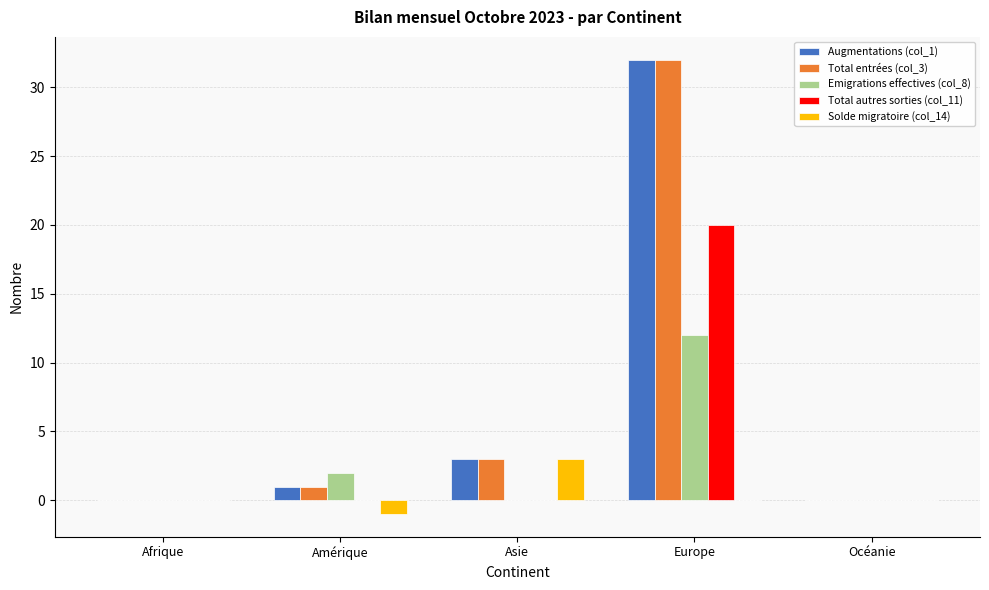

Which series changed the most between Amérique and Océanie?

Emigrations effectives (col_8)